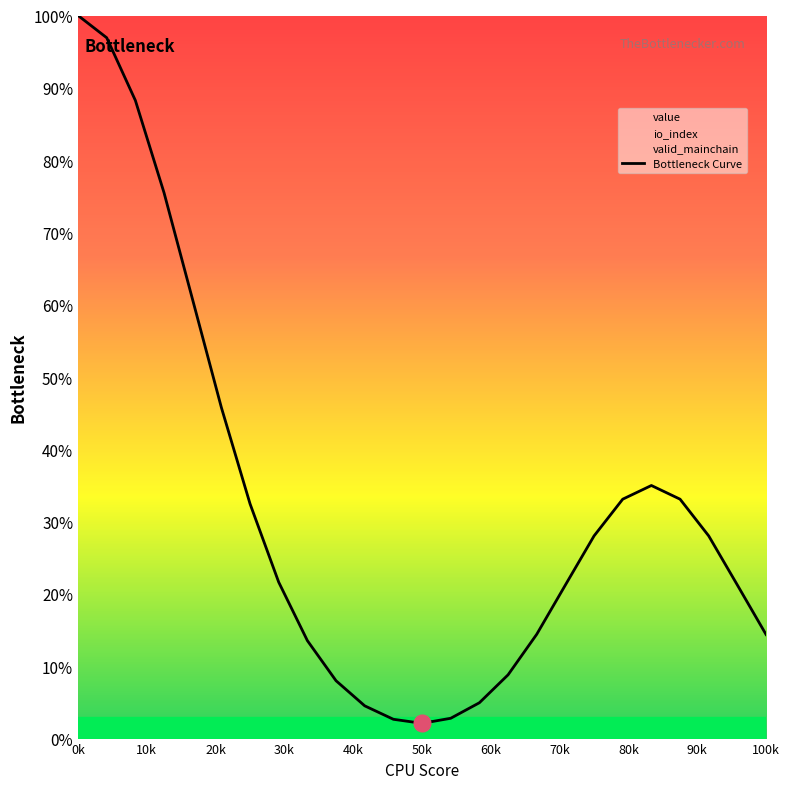

What is the highest value of the Bottleneck Curve series?

100.0